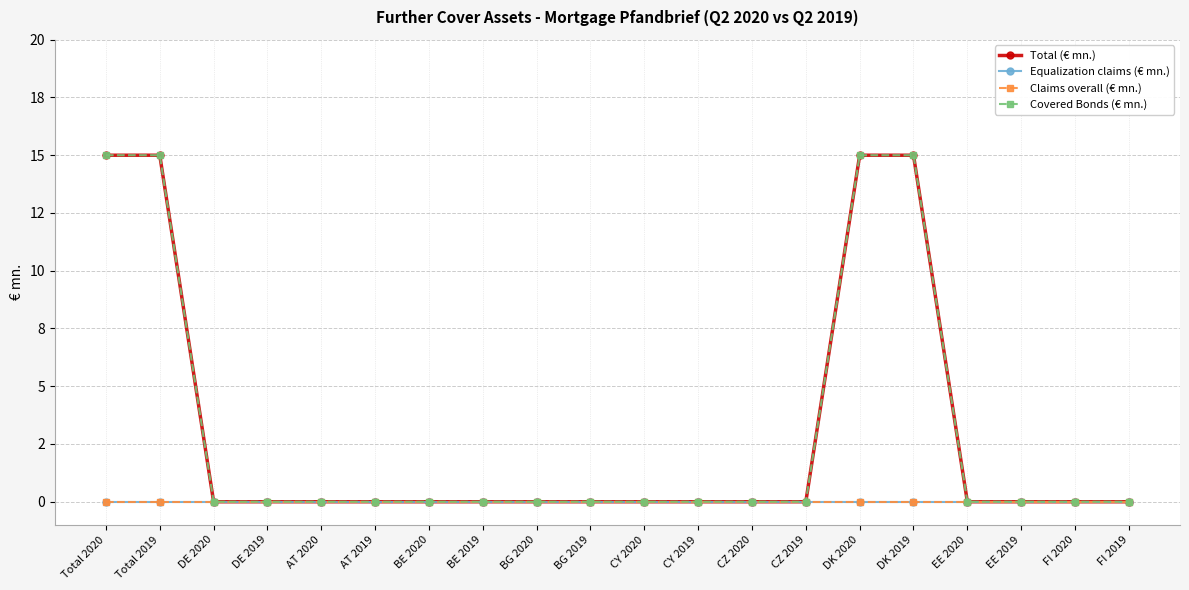

At which category does the chart reach its peak across all series?

Total 2020